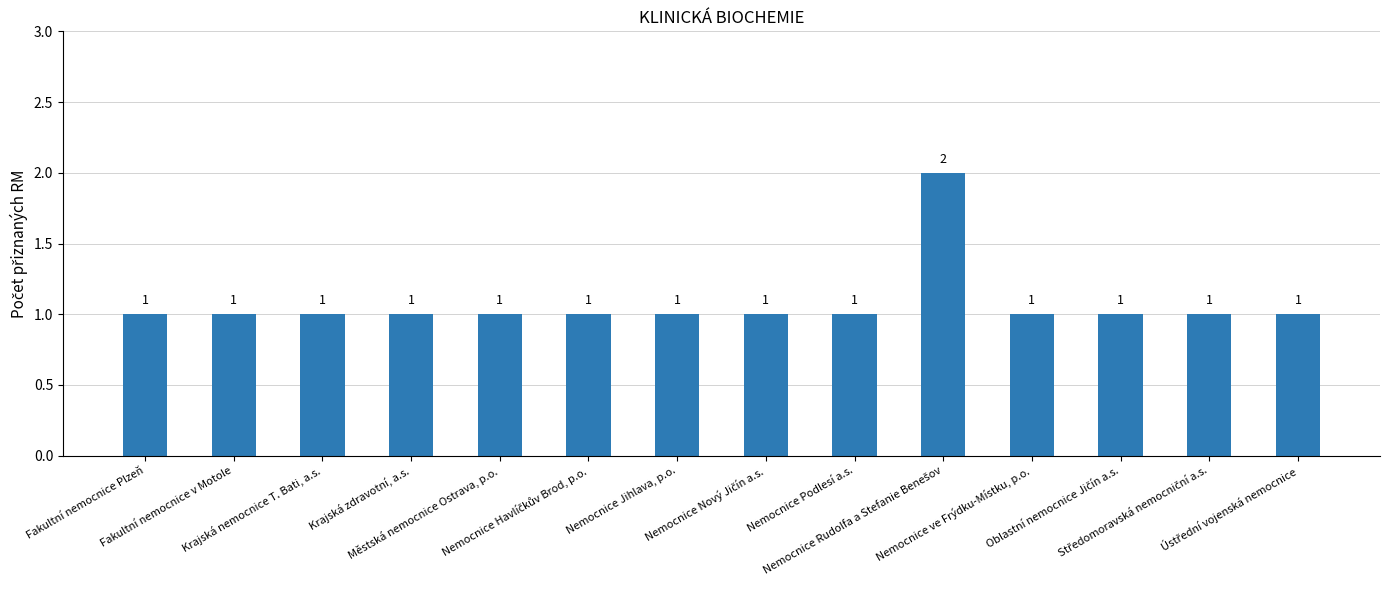

Approximately how many times larger is the value at Nemocnice Podlesí a.s. compared to Nemocnice ve Frýdku-Místku, p.o.?

1.0